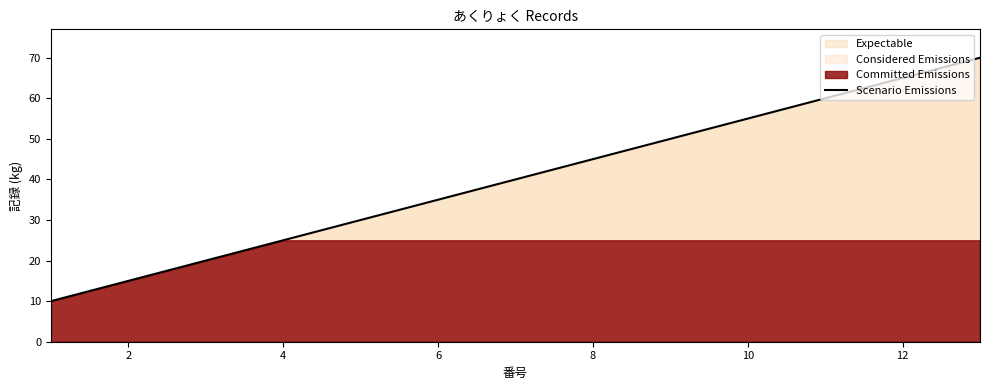

Is it true that Scenario Emissions equals 9 at 4?

False